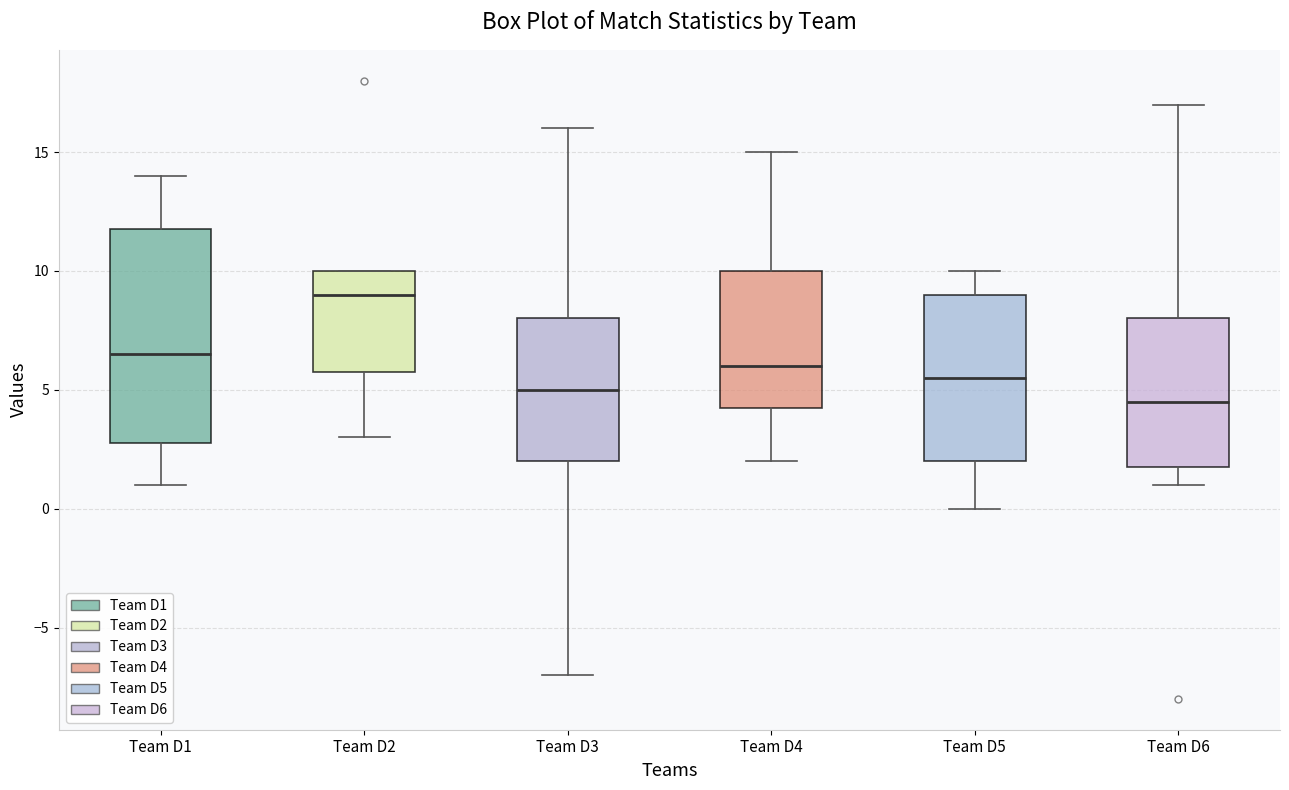

Reading left to right, read every box against the y-axis: the position of its median line, the range the box covers, and the ends of its whiskers. The values are not printed on the chart, so give them approximately, as read against the axis.

Team D1: median 6.5, box 3.0 to 12.0, whiskers 1.0 to 14.0
Team D2: median 9.0, box 6.0 to 10.0, whiskers 3.0 to 10.0
Team D3: median 5.0, box 2.0 to 8.0, whiskers -7.0 to 16.0
Team D4: median 6.0, box 4.5 to 10.0, whiskers 2.0 to 15.0
Team D5: median 5.5, box 2.0 to 9.0, whiskers 0.0 to 10.0
Team D6: median 4.5, box 2.0 to 8.0, whiskers 1.0 to 17.0